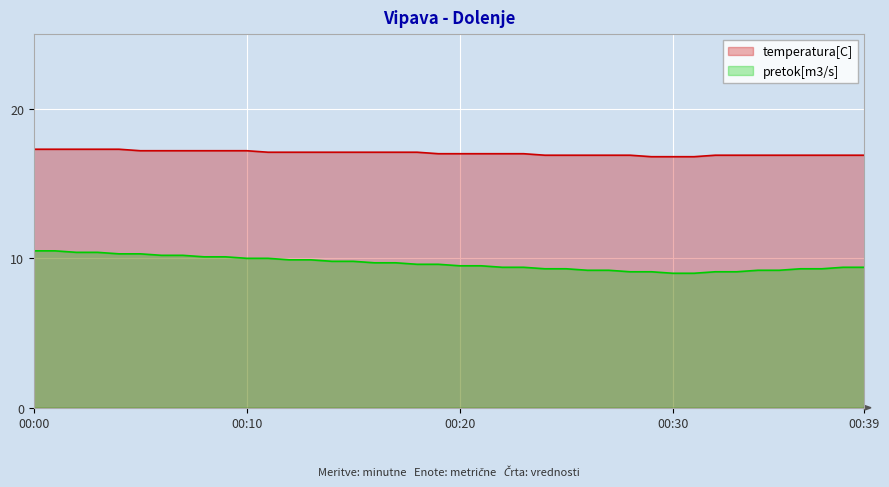

True or false: temperatura[C] and pretok[m3/s] cross at least once.

False